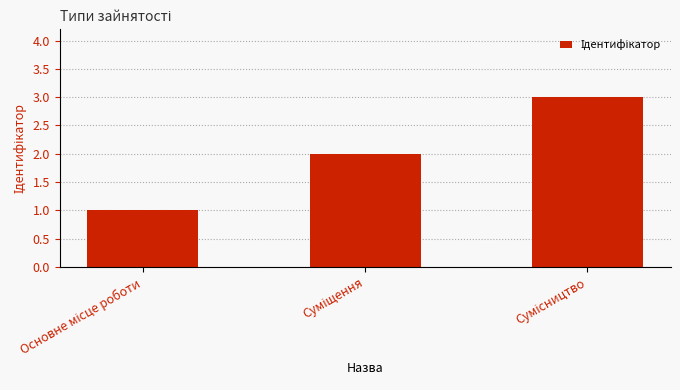

What is the greatest value displayed?

3